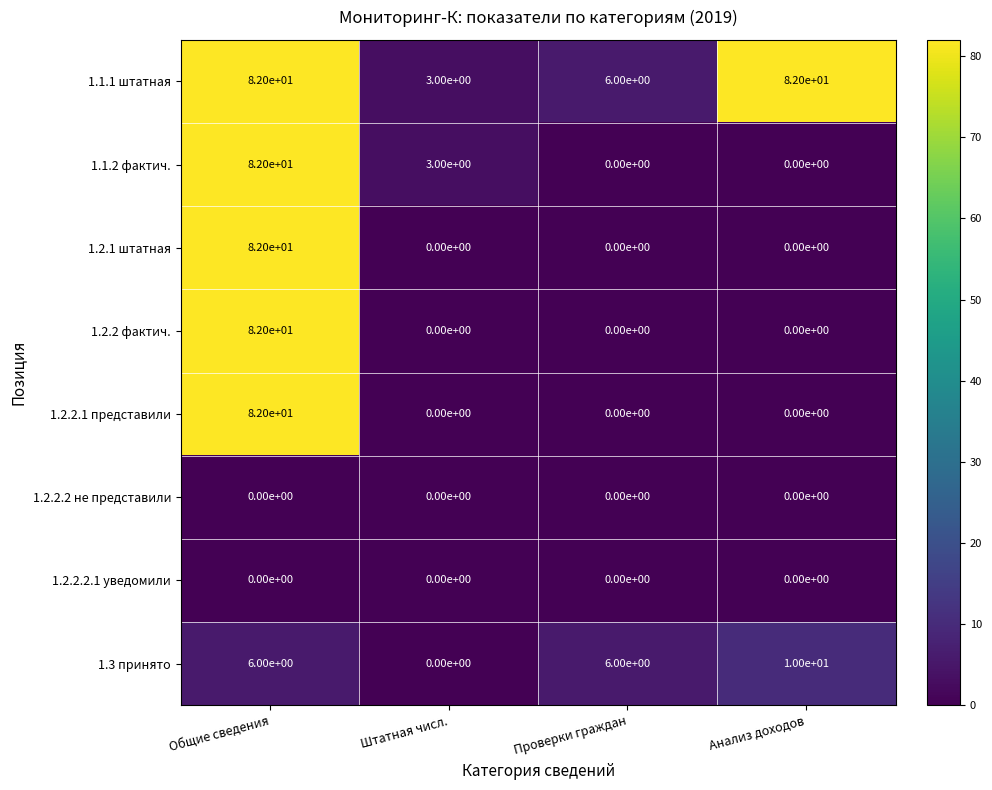

Is it true that 1.2.2.1 представили equals -34 at Проверки граждан?

False